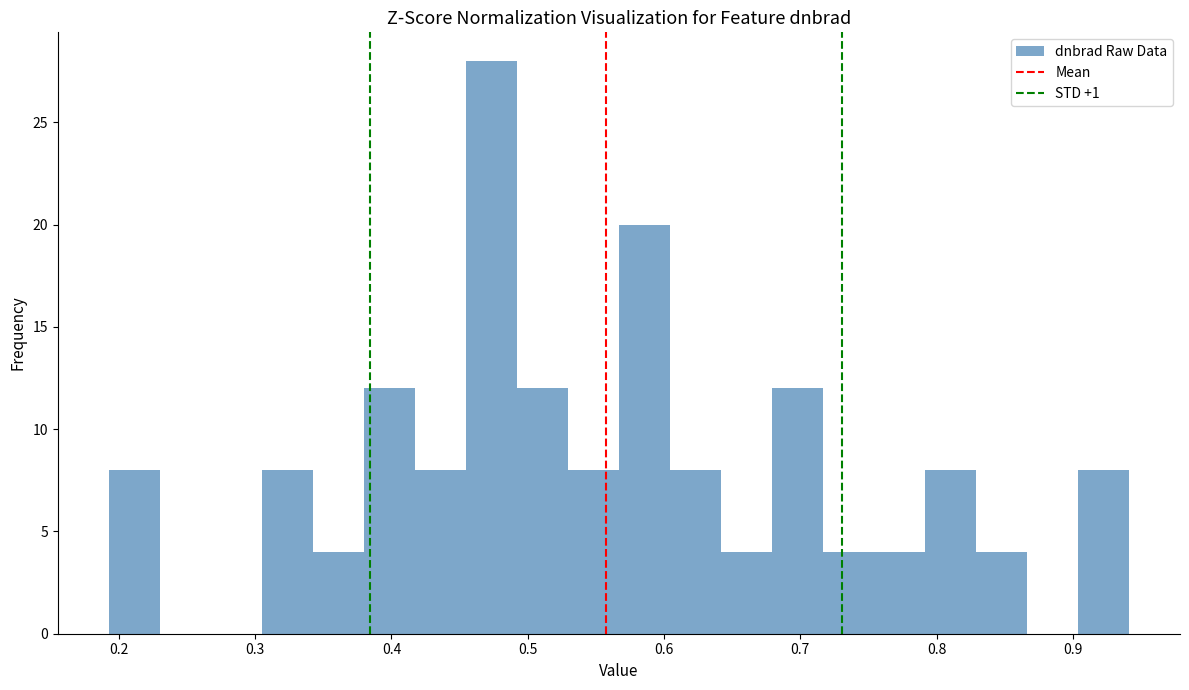

Read against the x-axis, roughly where is the centre of the tallest bar?

0.47